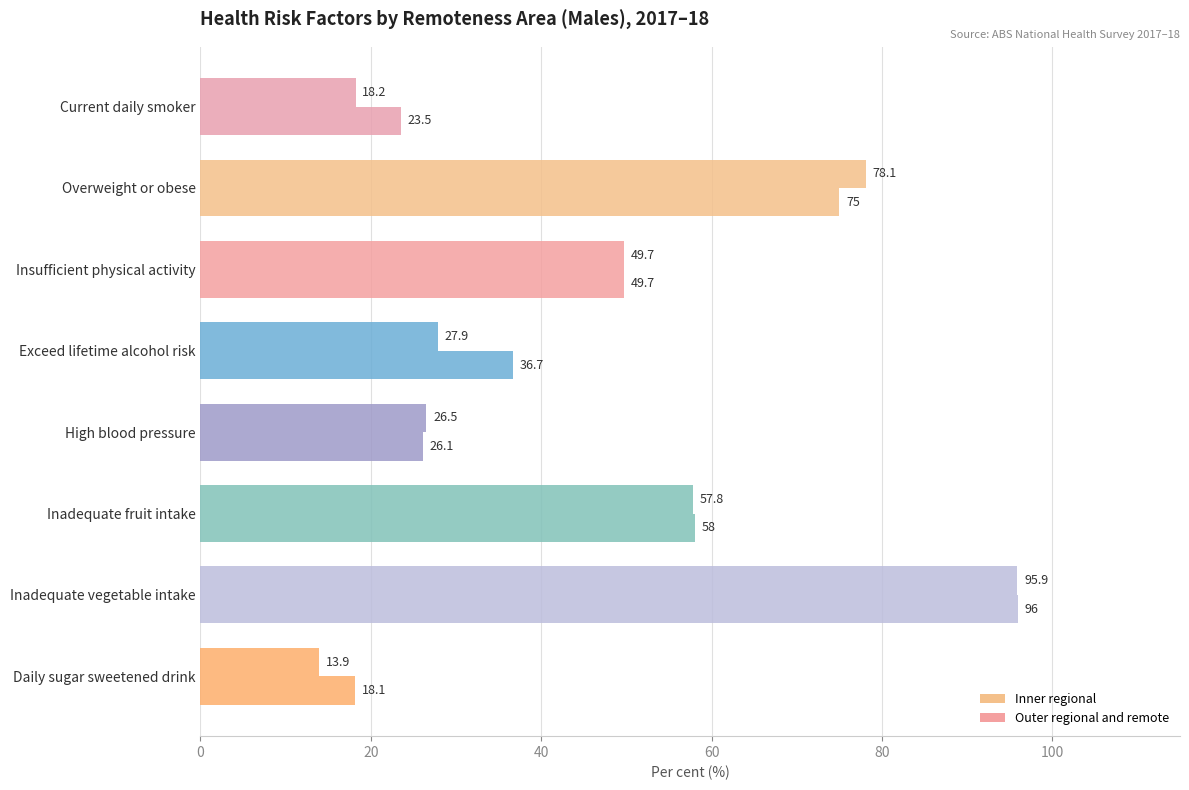

How many series are shown in this chart?

2